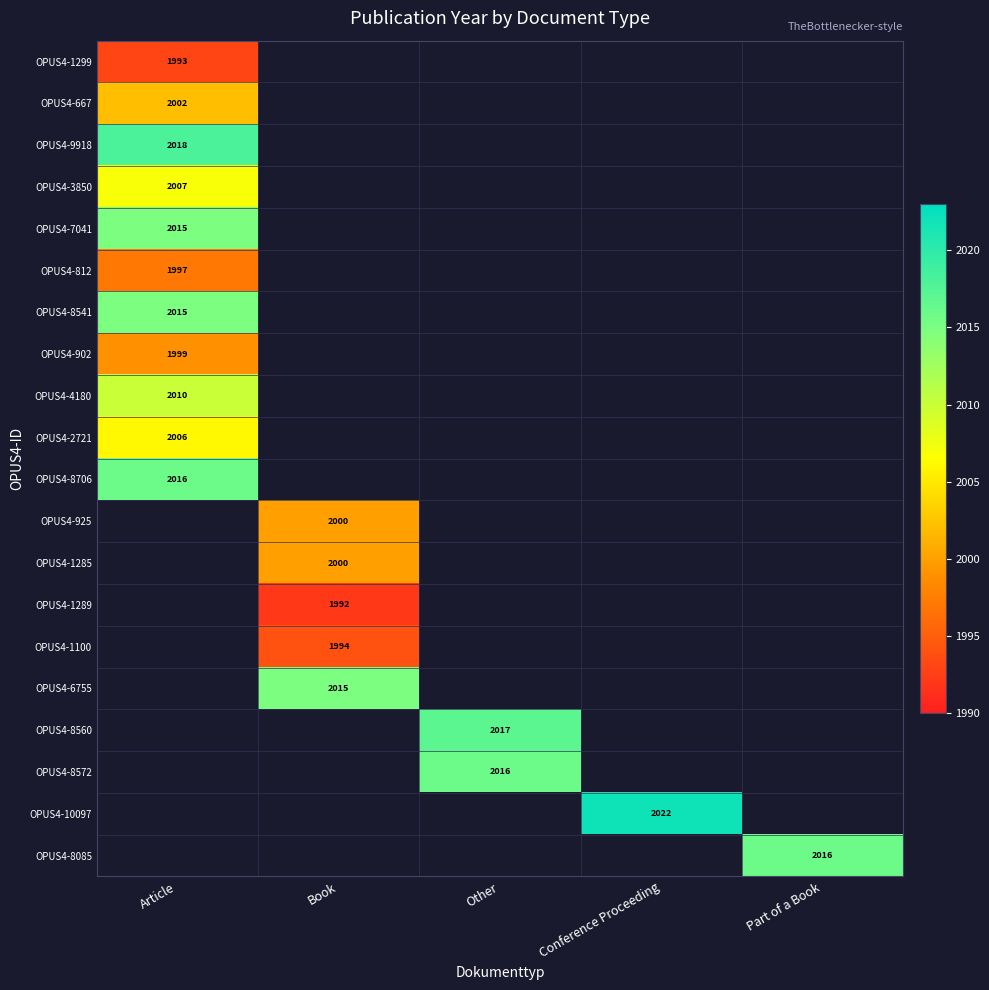

The OPUS4-812 series shows 1997 at Article. True or false?

True